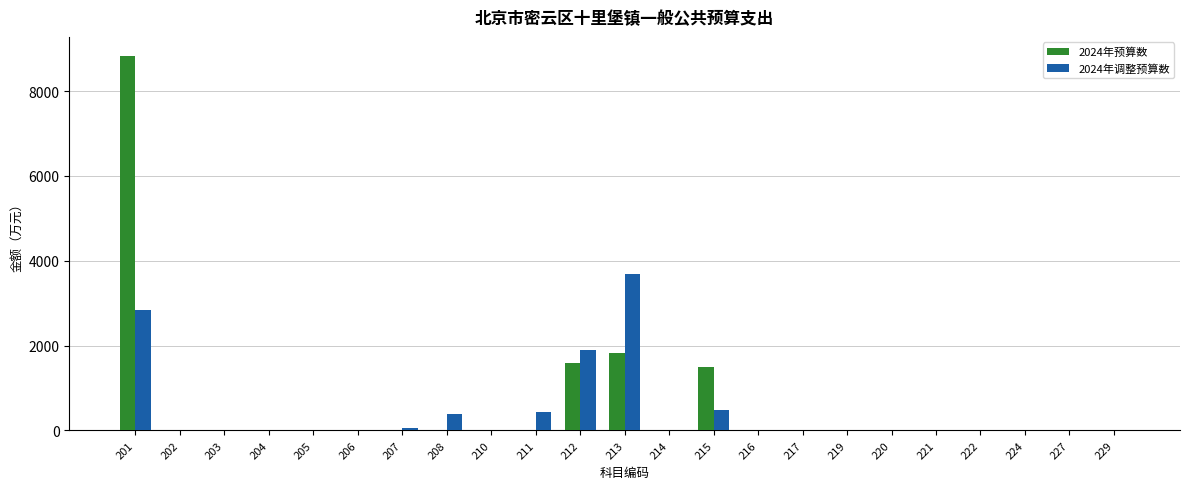

What is the difference between the 2024年调整预算数 values at 227 and 204?

10.0